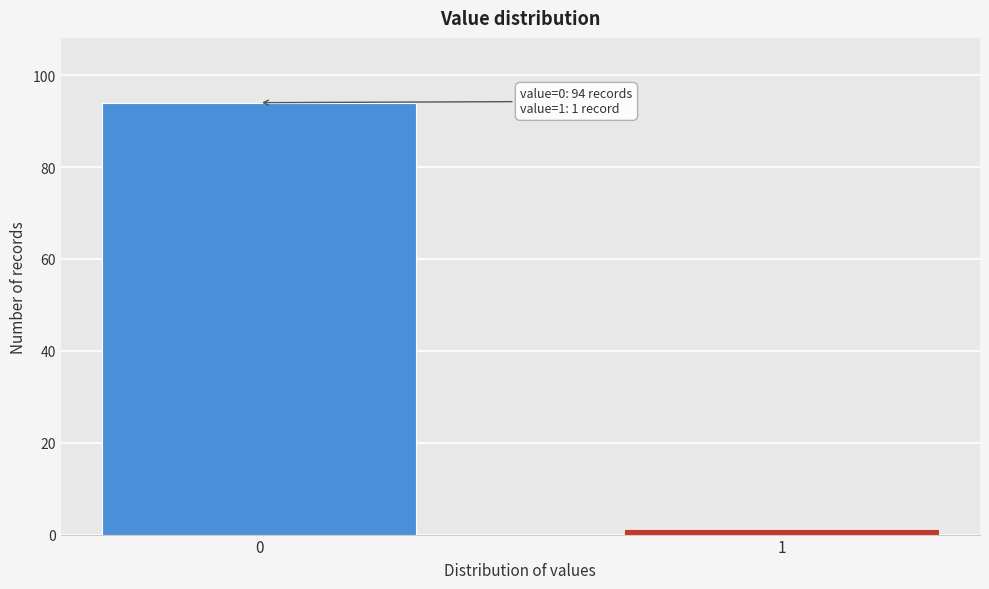

Reading left to right, extract all data points from this chart.

94	1